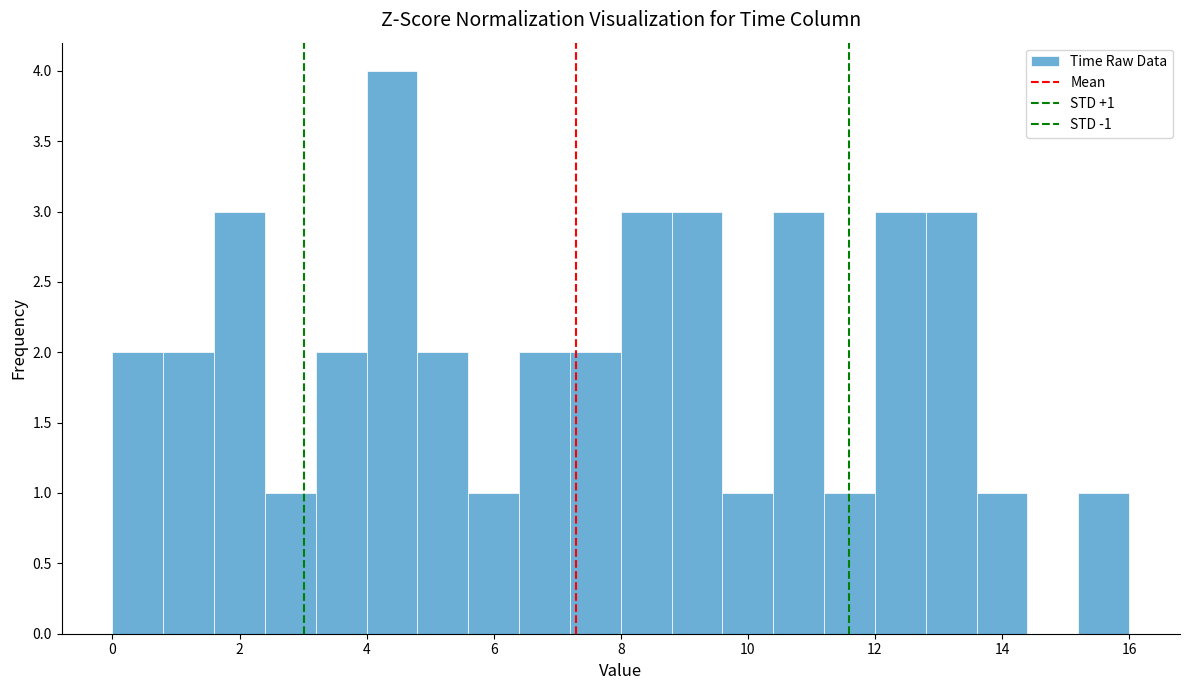

Which range on the x-axis has the tallest bar?

4.0 to 4.8